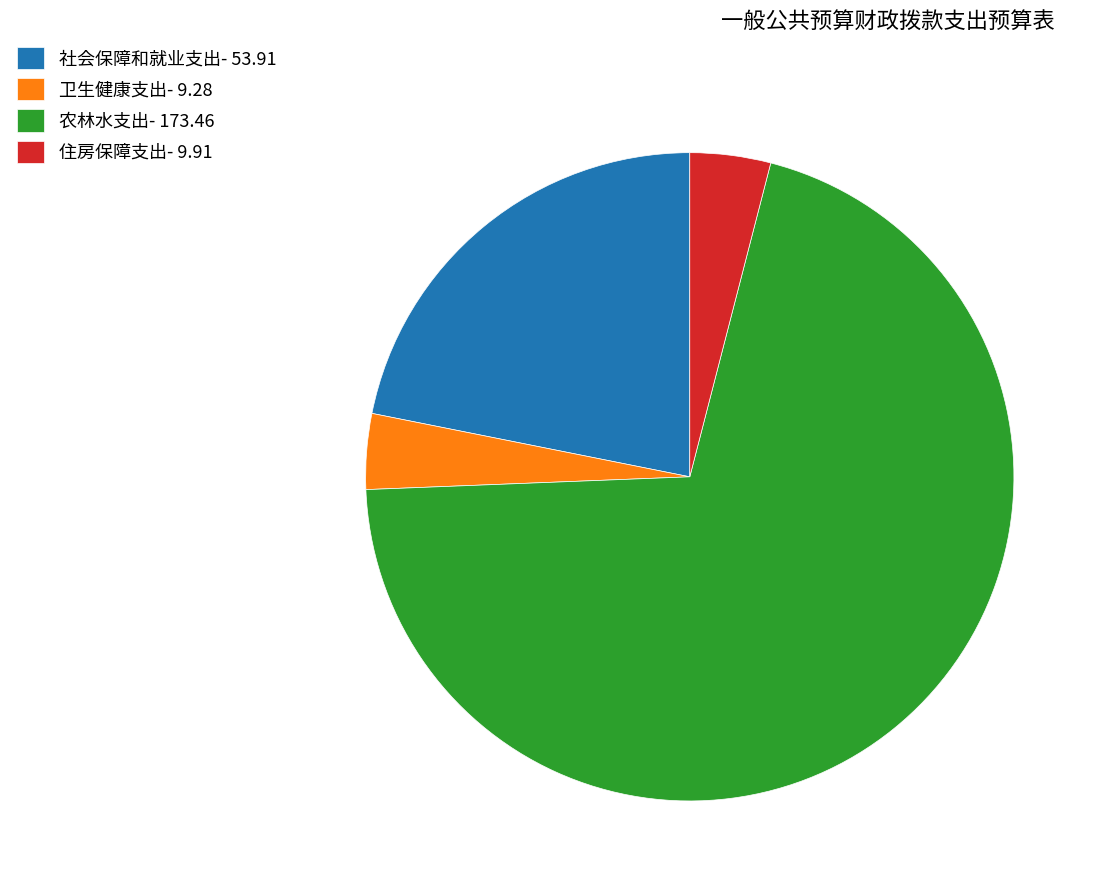

Is the sum of 社会保障和就业支出 and 农林水支出 greater than half?

Yes